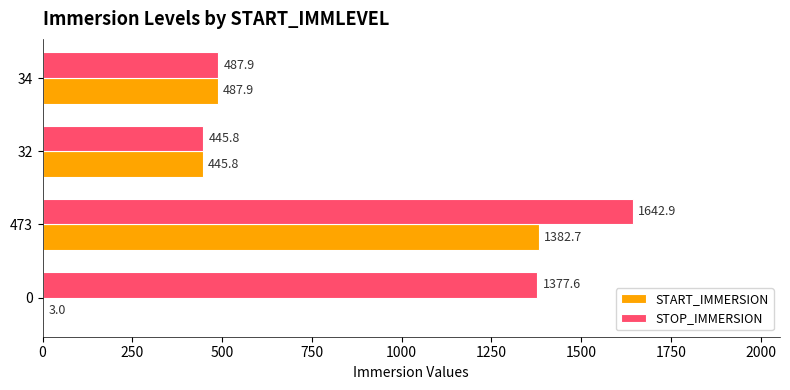

Which series changed the most between 0 and 473?

START_IMMERSION